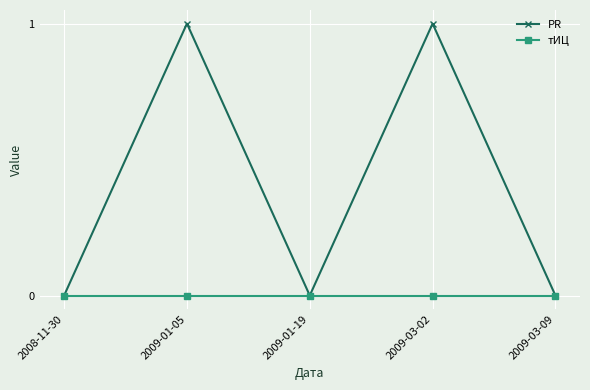

What position from the left is 2008-11-30?

1